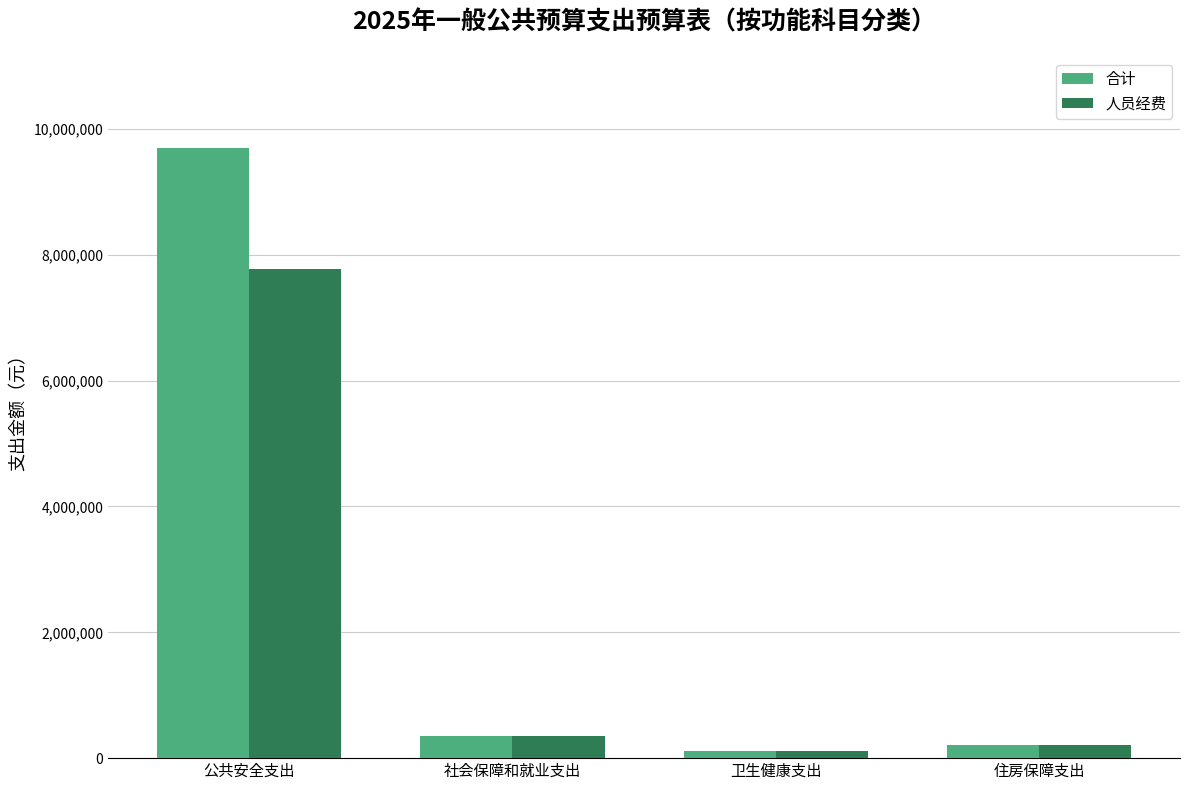

At which label is 合计 closest to 4900657?

社会保障和就业支出